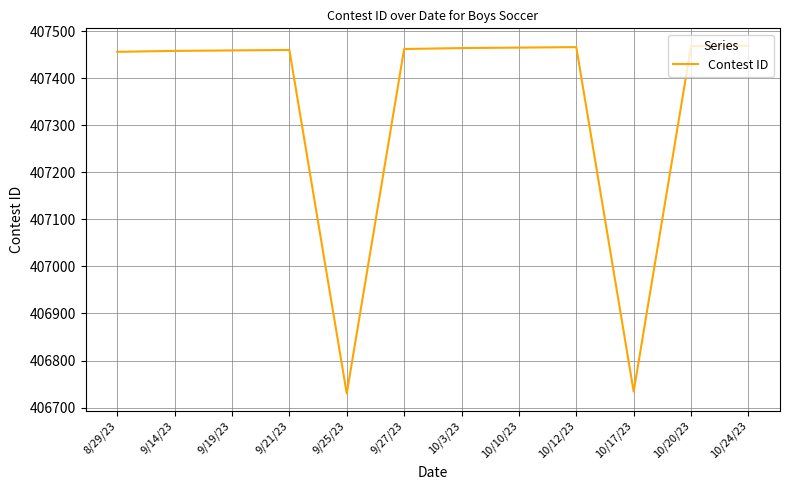

What is the greatest value displayed?

407469